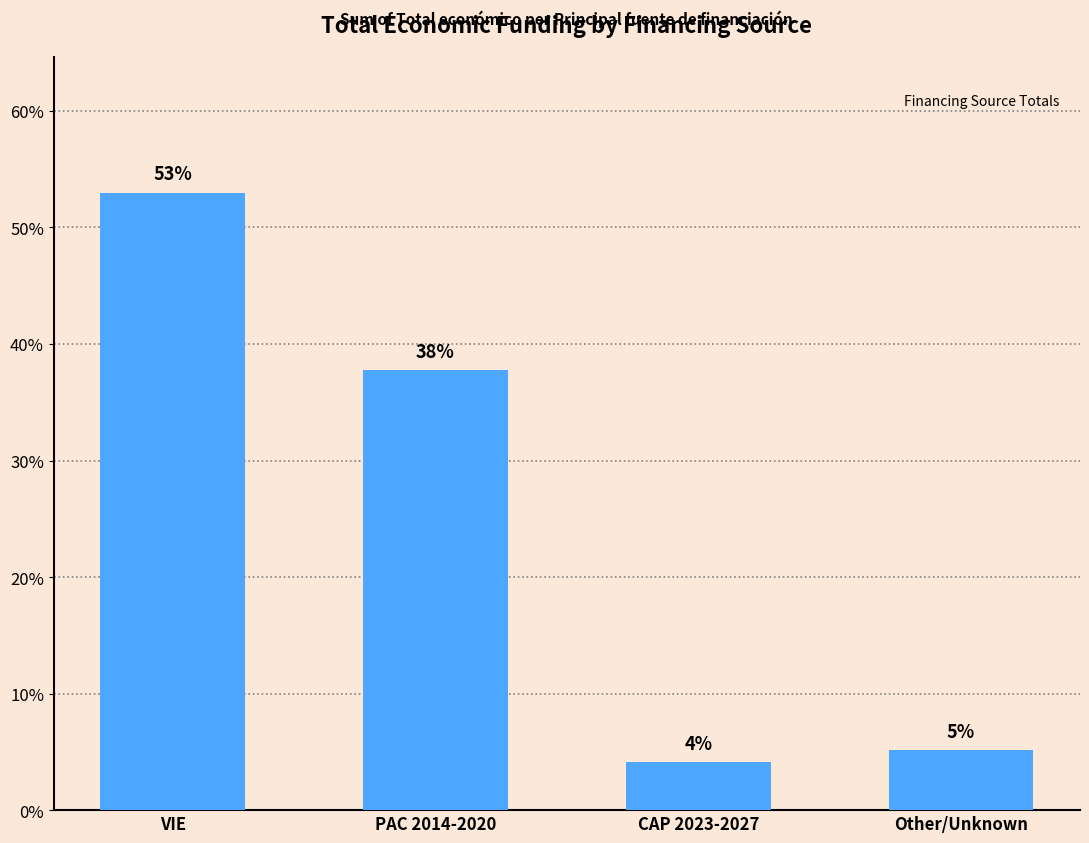

Are the bars horizontal?

No